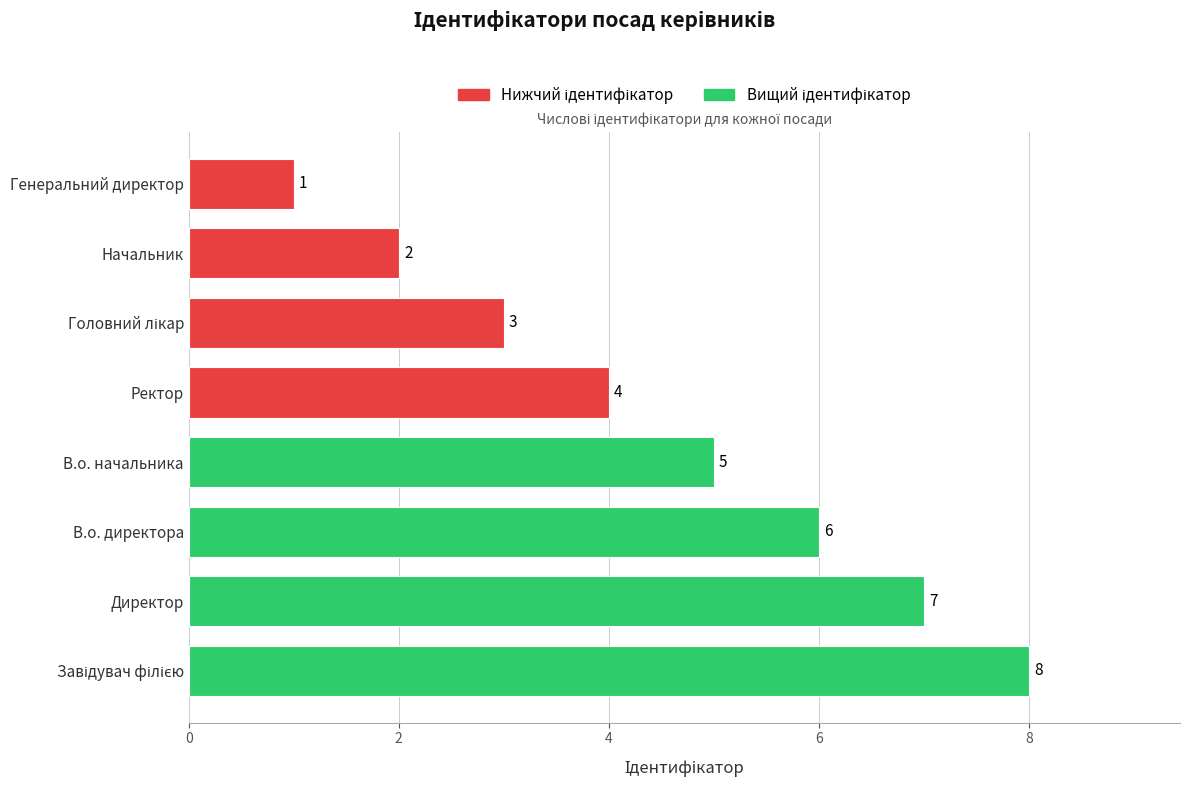

What is the sum of all values?

36